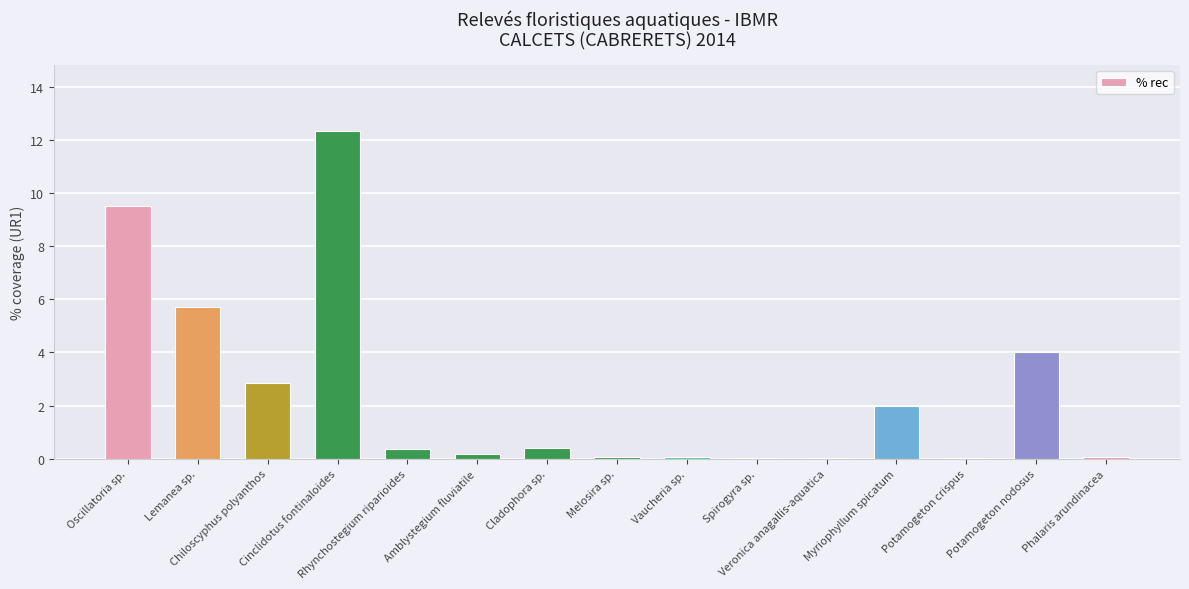

Where is the data nearest to the value 6?

Lemanea sp.